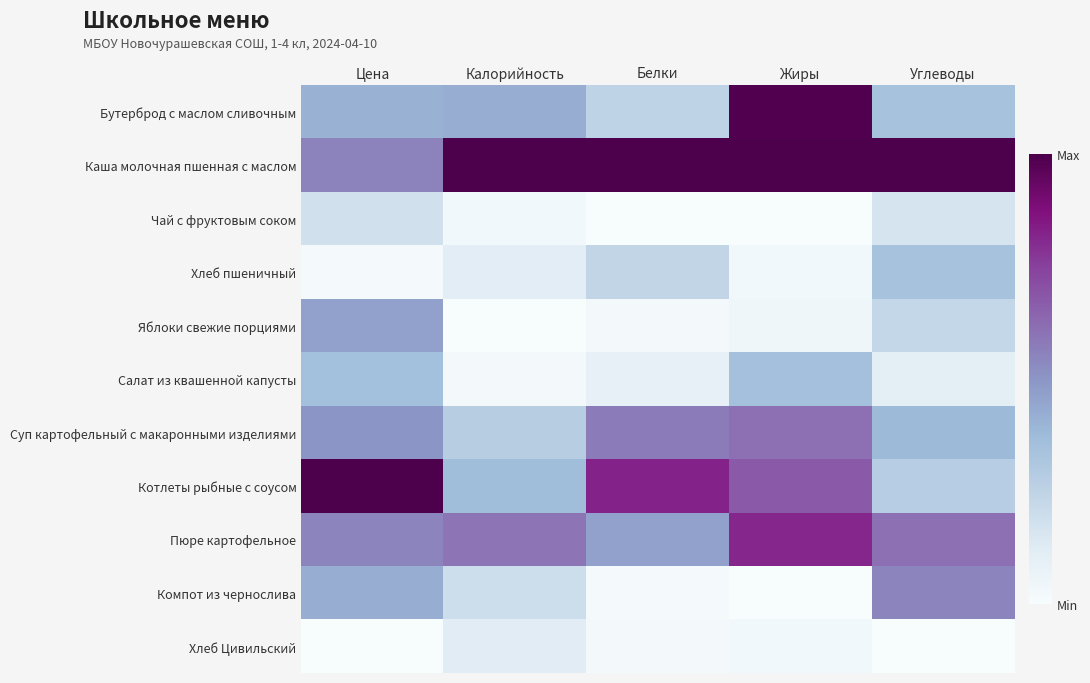

What is the greatest value displayed?

1.0